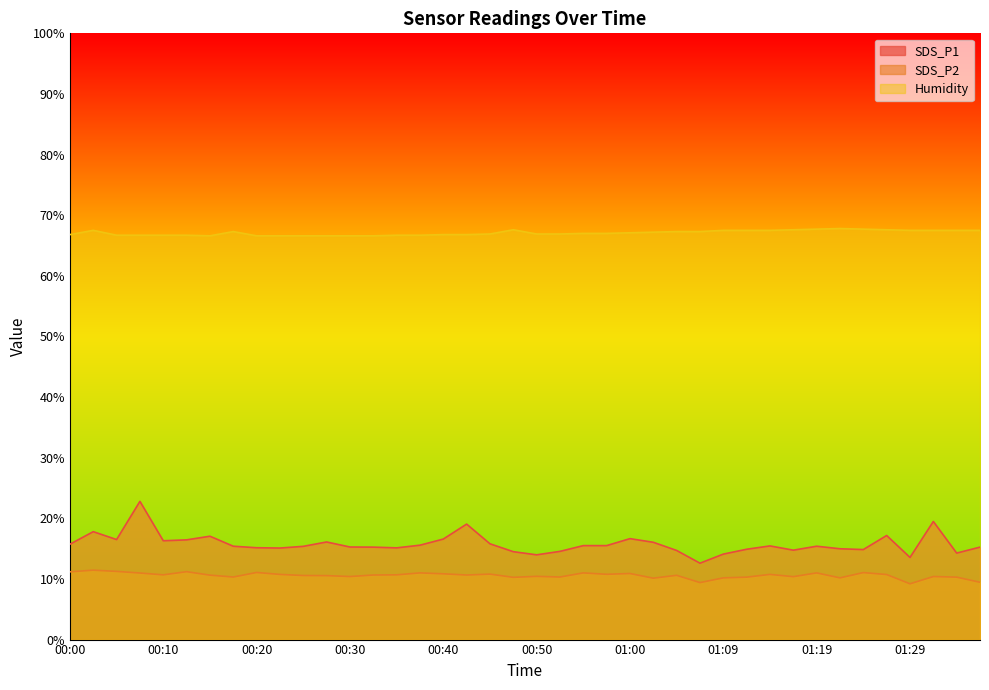

In SDS_P1, how many points are lower than both neighbors (excluding endpoints)?

10